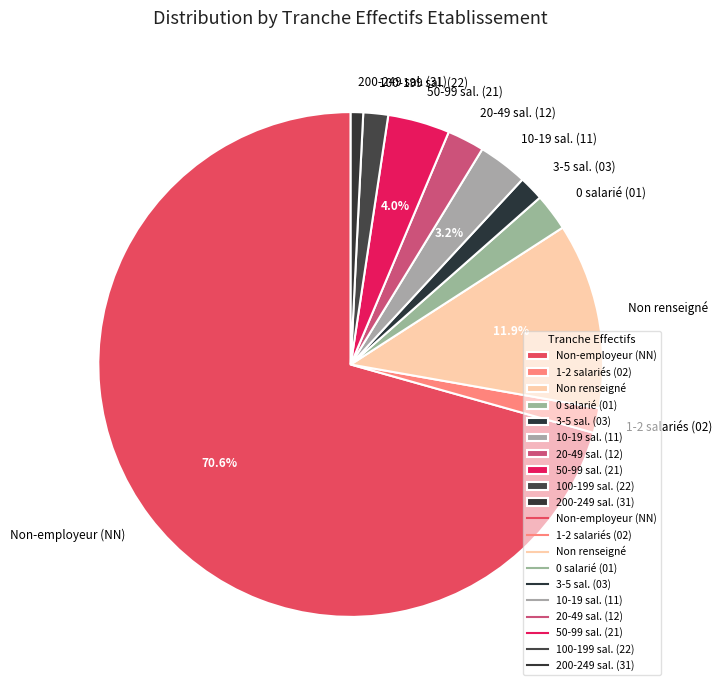

Which slice represents more than half of the pie?

Non-employeur (NN)